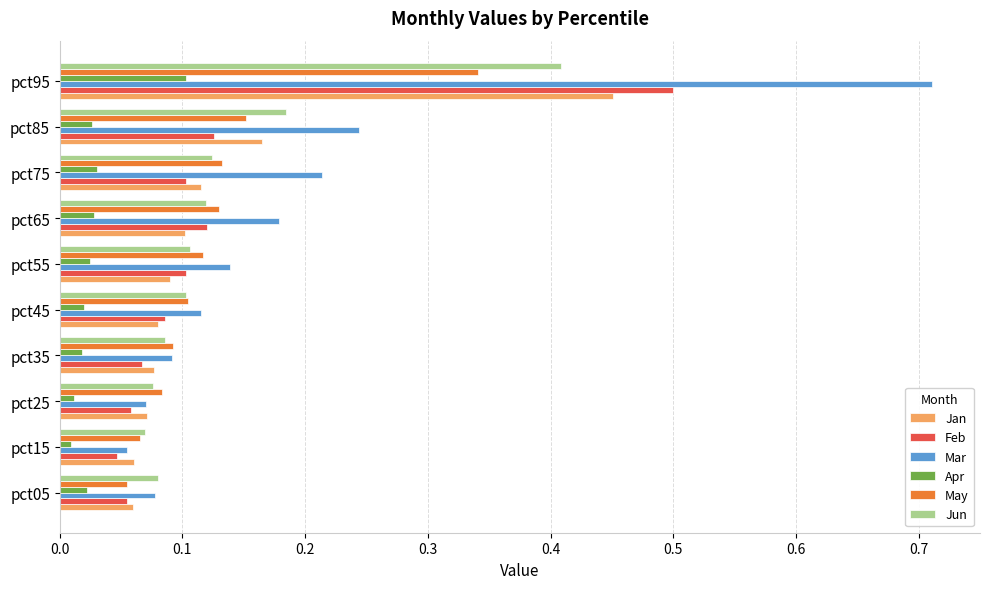

What is the difference between the highest and lowest values at pct95?

0.6